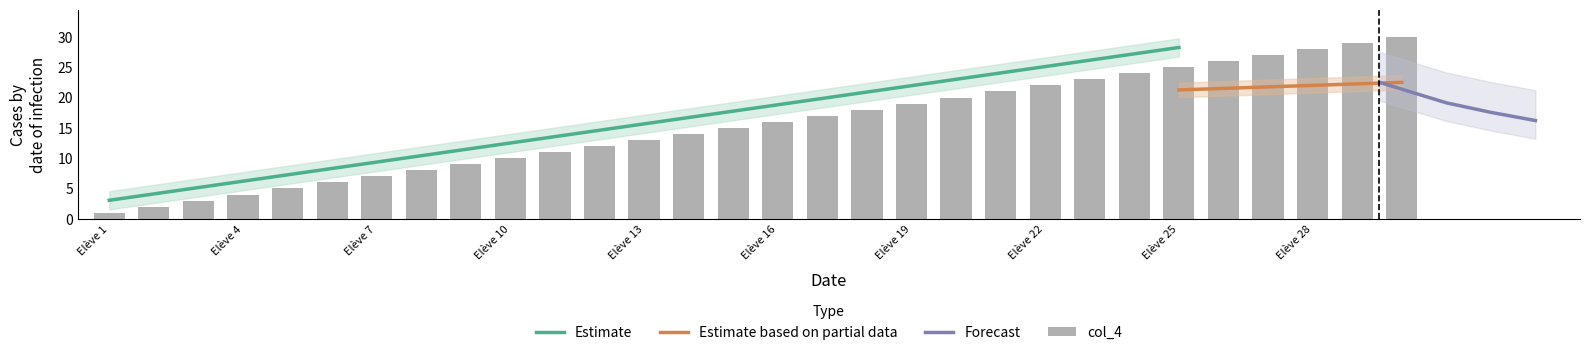

What is the change in value from Elève 13 to Elève 14?

+1